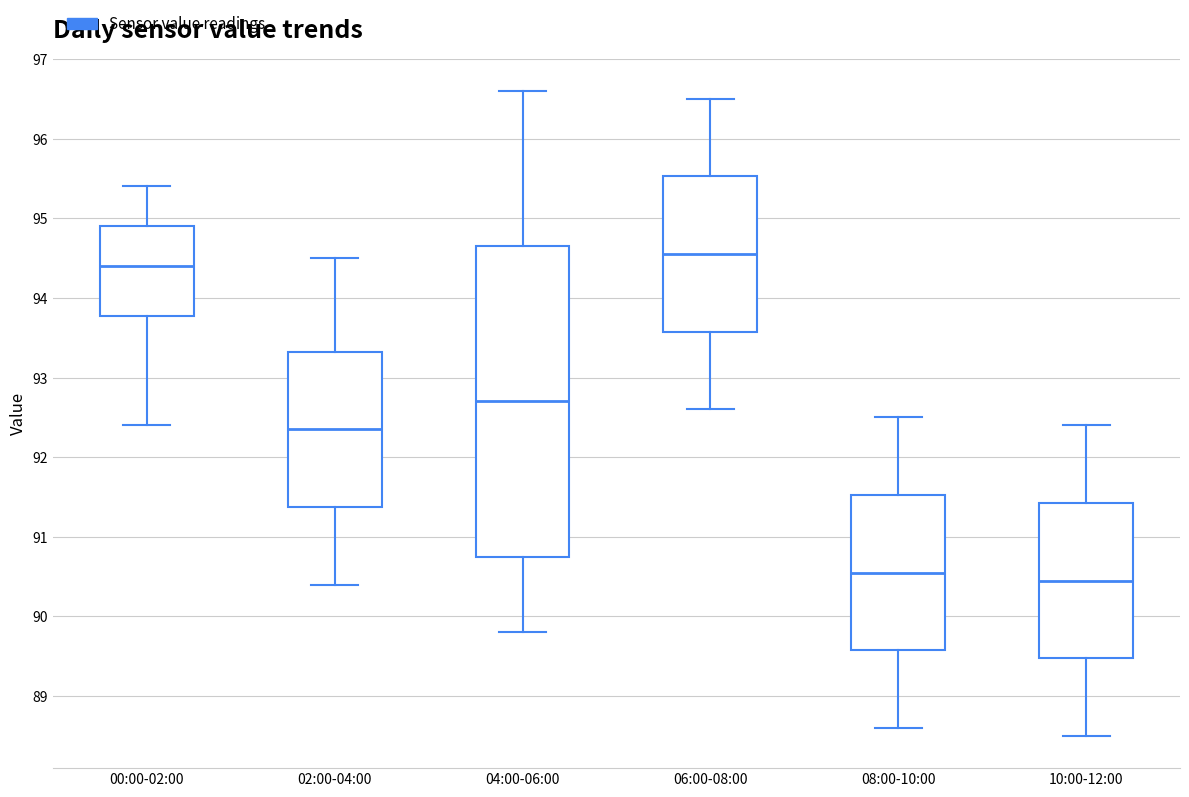

Reading left to right, transcribe this box plot: for each box, give where its median line is, the range the box spans, and where its two whiskers end, as read against the y-axis. The values are not printed on the chart, so give them approximately, as read against the axis.

00:00-02:00: median 94.4, box 93.8 to 94.9, whiskers 92.4 to 95.4
02:00-04:00: median 92.4, box 91.4 to 93.3, whiskers 90.4 to 94.5
04:00-06:00: median 92.7, box 90.8 to 94.7, whiskers 89.8 to 96.6
06:00-08:00: median 94.6, box 93.6 to 95.5, whiskers 92.6 to 96.5
08:00-10:00: median 90.6, box 89.6 to 91.5, whiskers 88.6 to 92.5
10:00-12:00: median 90.5, box 89.5 to 91.4, whiskers 88.5 to 92.4